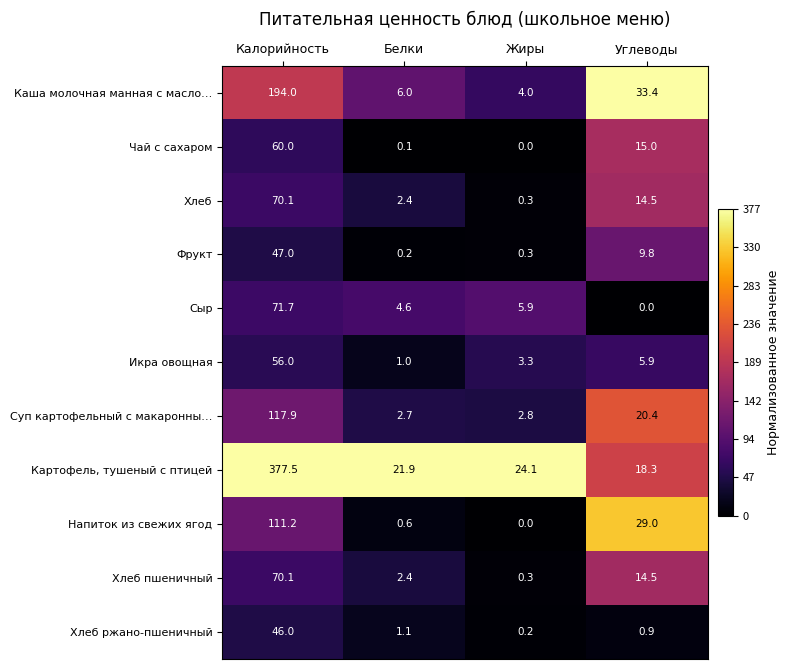

Which series has the largest total across all categories?

Картофель, тушеный с птицей